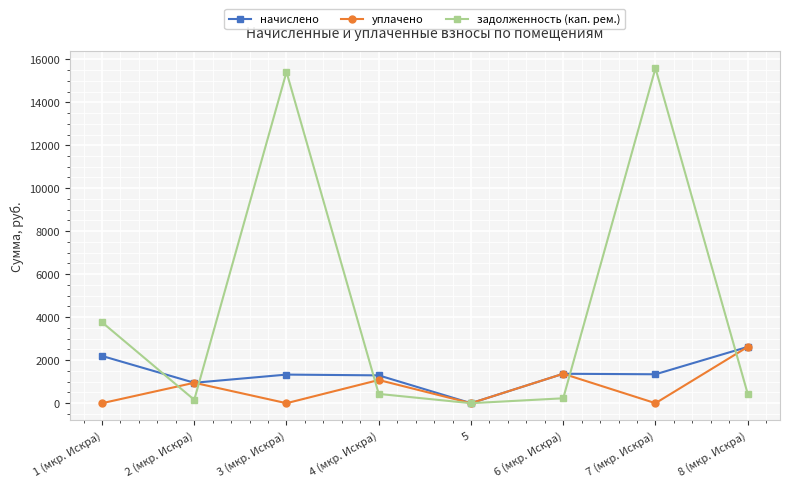

What is the spread (max minus min) of values at 6 (мкр. Искра)?

1141.0